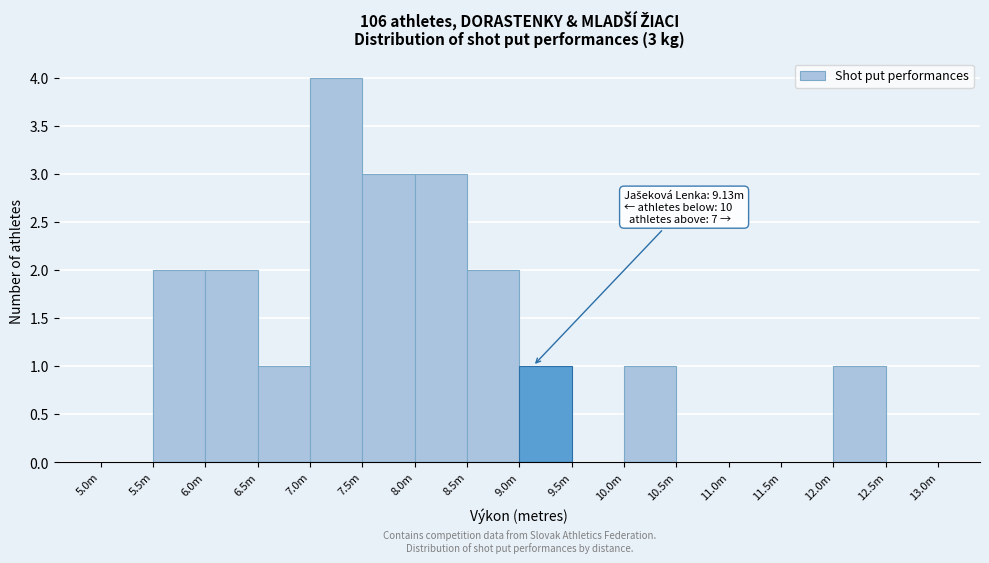

Reading left to right, what are all the values shown in this chart?

5.0m=0	5.5m=2	6.0m=2	6.5m=1	7.0m=4	7.5m=3	8.0m=3	8.5m=2	9.0m=1	9.5m=0	10.0m=1	10.5m=0	11.0m=0	11.5m=0	12.0m=1	12.5m=0